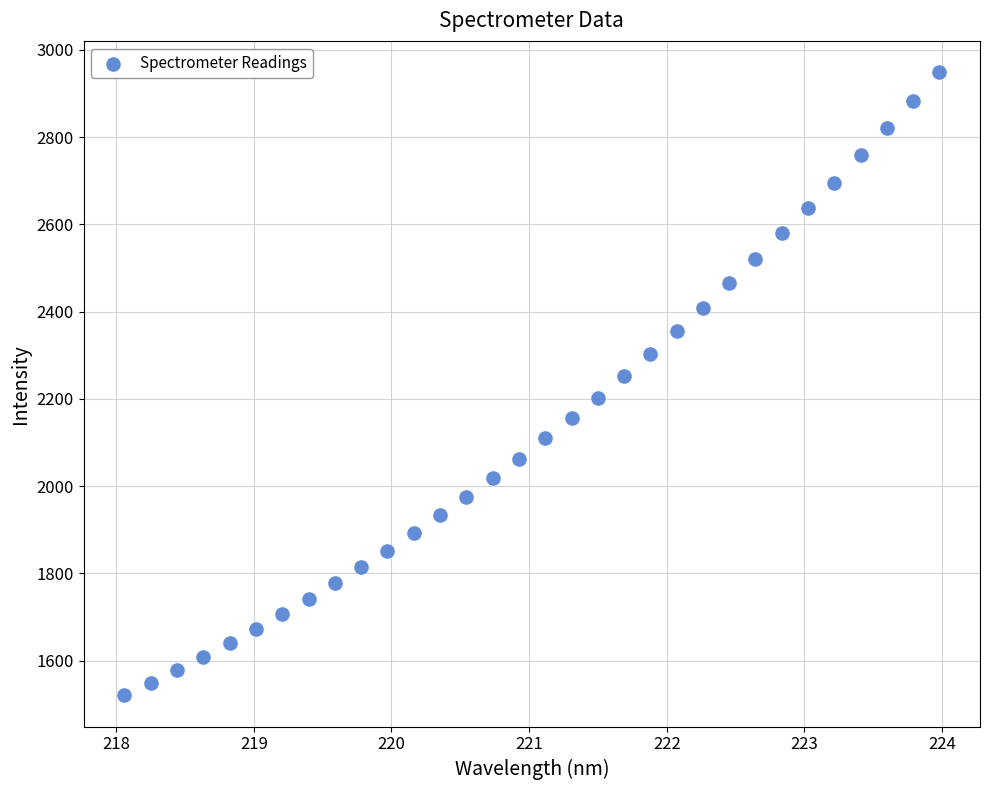

What is the range of X values (max minus min)?

5.9